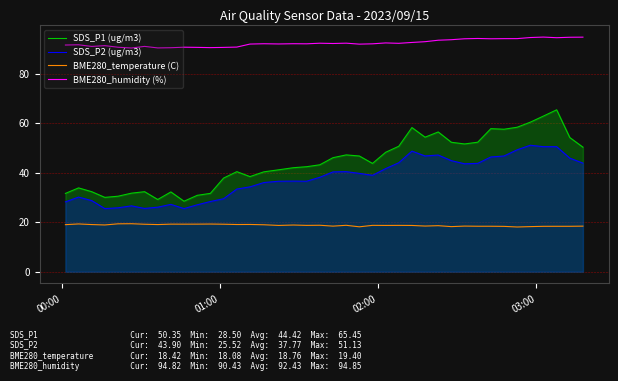

Rank the series by their maximum value, from lowest to highest.

BME280_temperature (C), SDS_P2 (ug/m3), SDS_P1 (ug/m3), BME280_humidity (%)